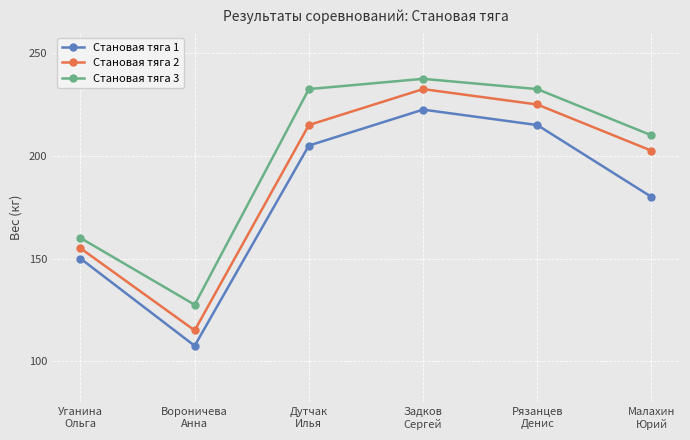

Is it true that Становая тяга 2 equals 225.0 at Рязанцев
Денис?

True